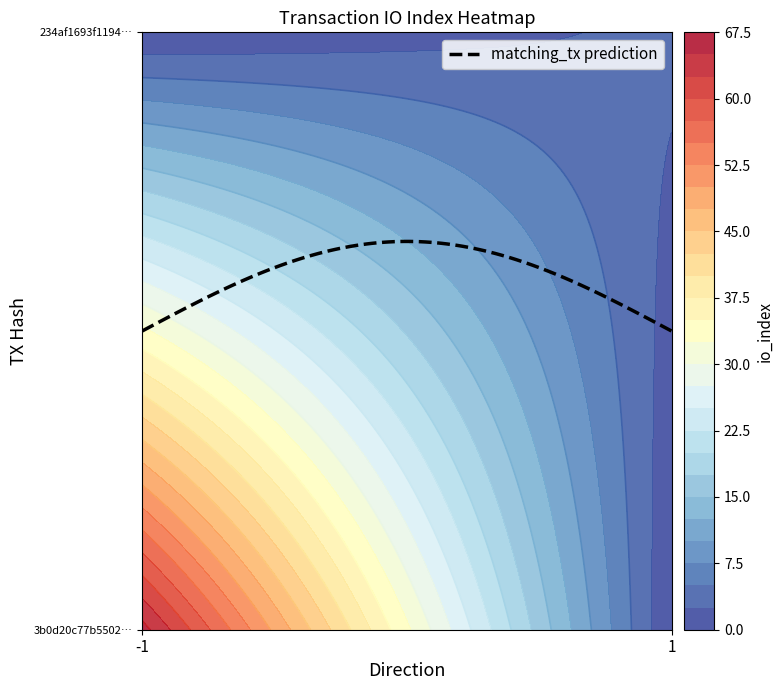

Between direction and io_index, which is larger?

io_index